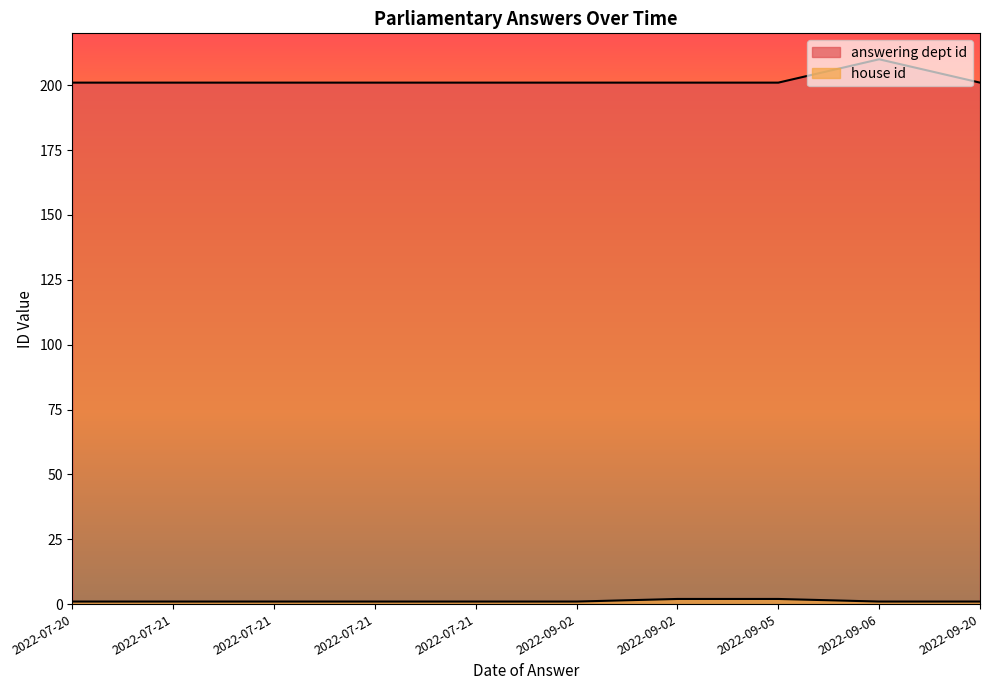

Rank the series by their maximum value, from lowest to highest.

house id, answering dept id